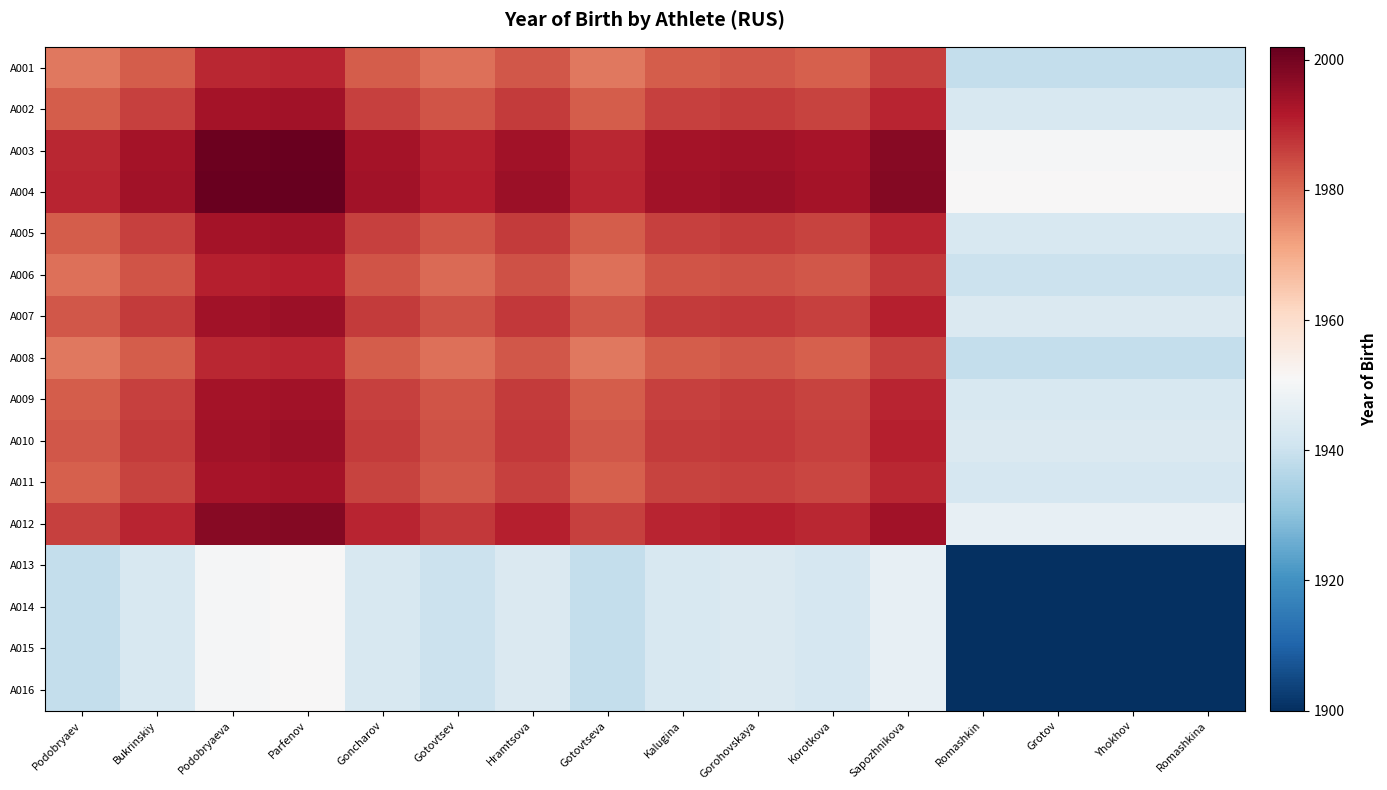

Which series changed the most between Bukrinskiy and Romashkina?

A001